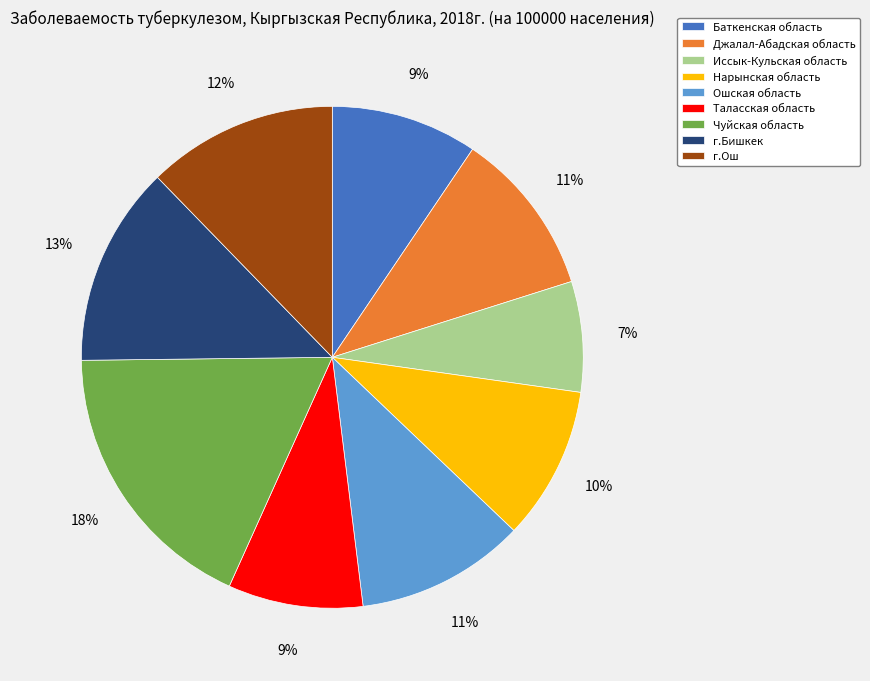

What percentage is the Таласская область slice, to the nearest percent?

9%